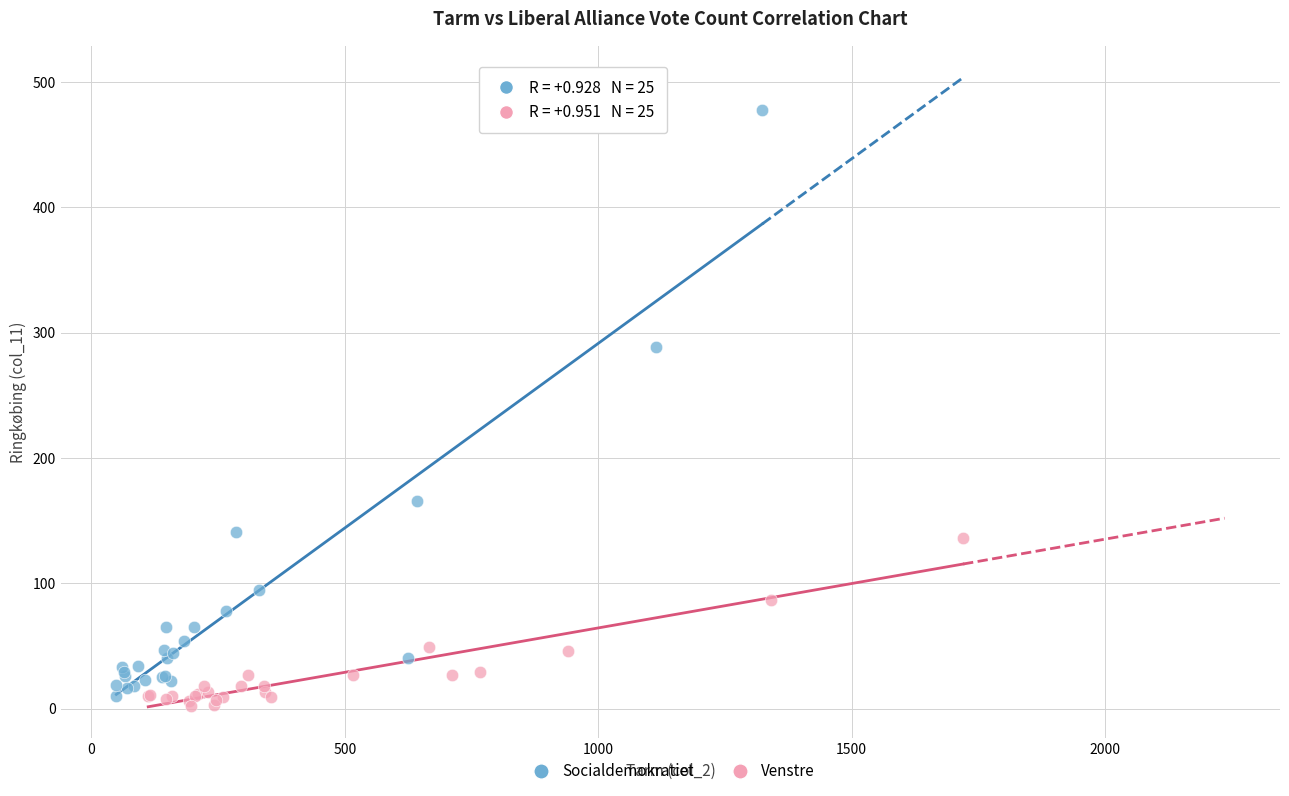

Which series has the largest Y range (max minus min)?

Socialdemokratiet